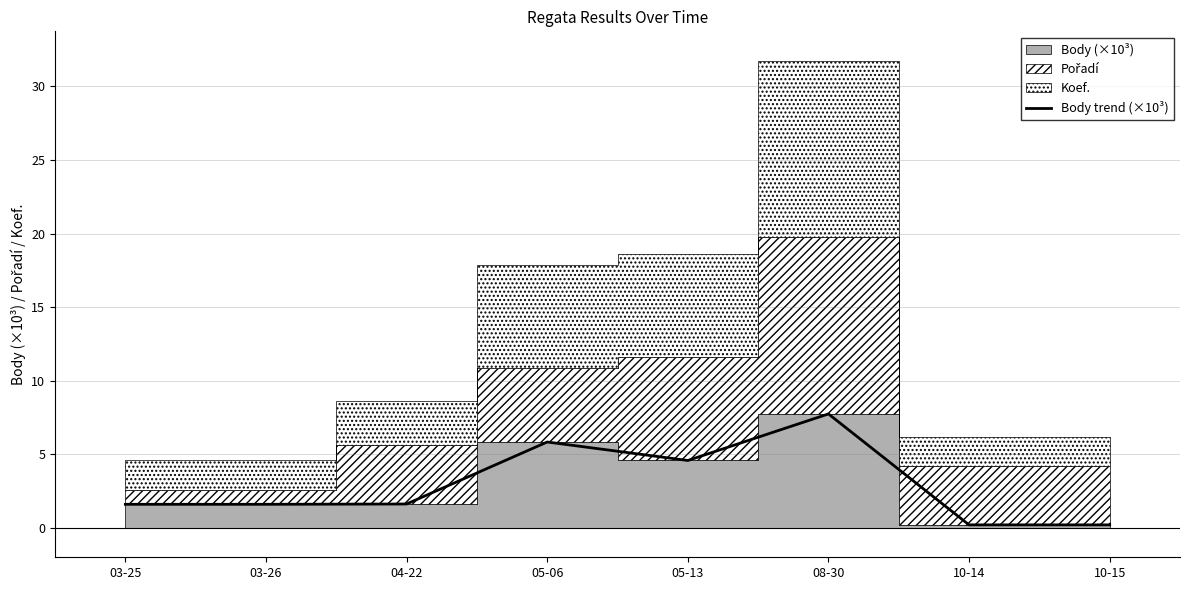

List the labels in order of value, smallest first.

10-14, 10-15, 03-25, 03-26, 04-22, 05-13, 05-06, 08-30